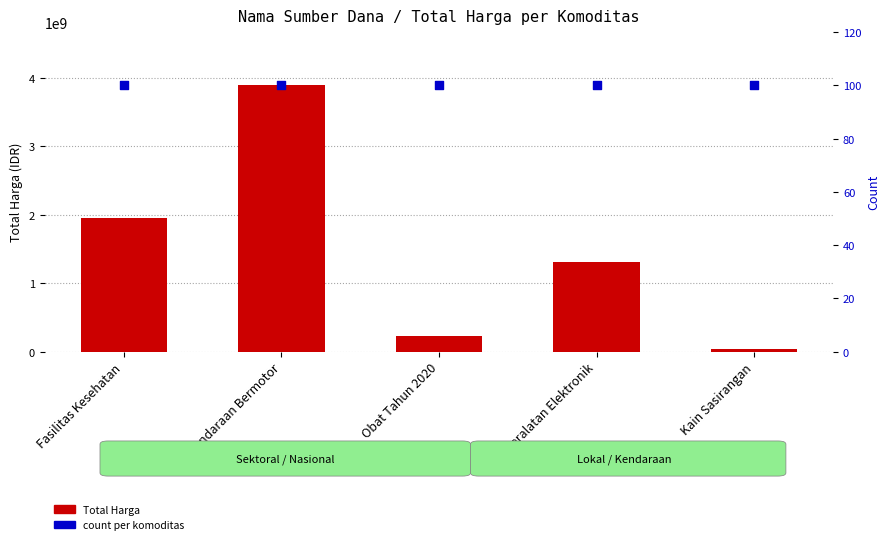

Is the value of Total Harga at Fasilitas Kesehatan greater than the value of count at Fasilitas Kesehatan?

Yes